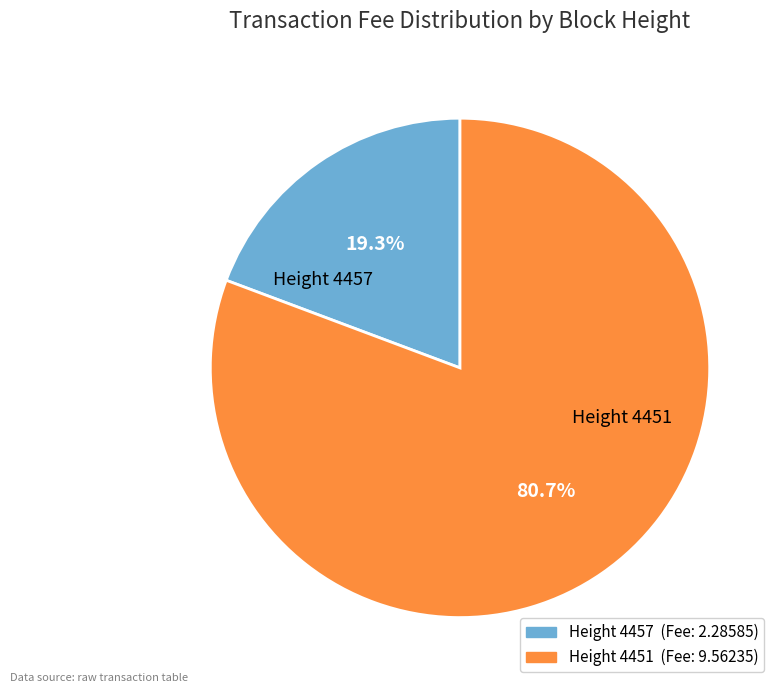

How many segments does this pie chart have?

2